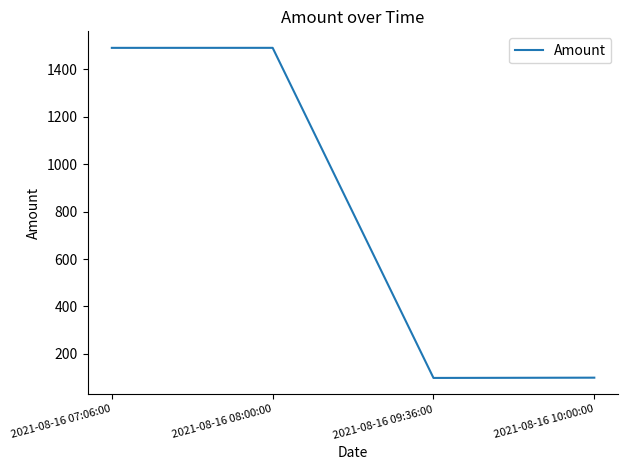

Read the value at 2021-08-16 08:00:00.

1490.0